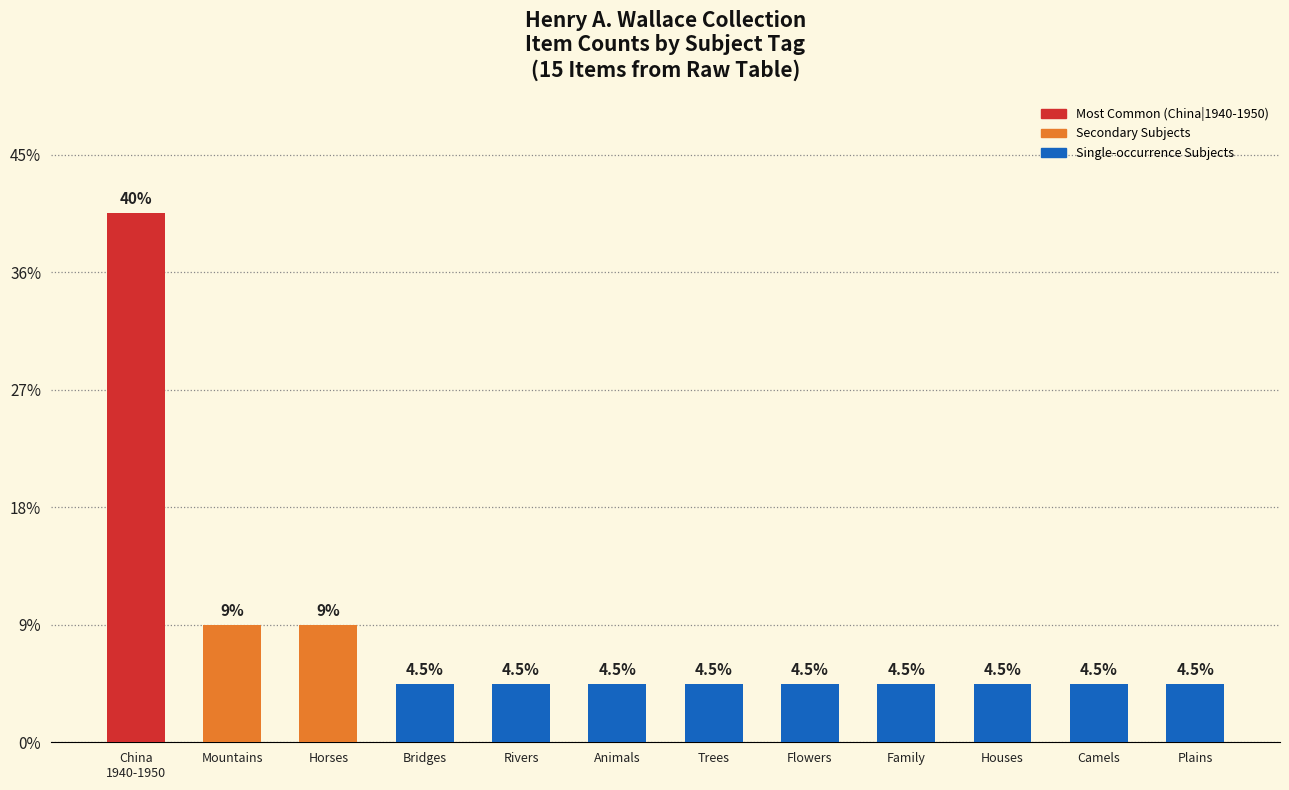

Rank the categories by value from highest to lowest.

China
1940-1950, Mountains, Horses, Bridges, Rivers, Animals, Trees, Flowers, Family, Houses, Camels, Plains